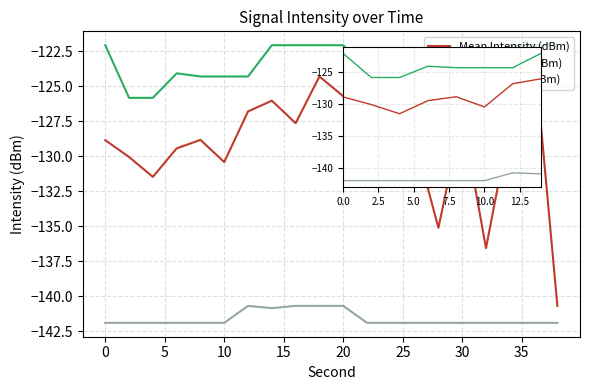

True or false: Min Intensity (dBm) and Mean Intensity (dBm) intersect in this chart.

False